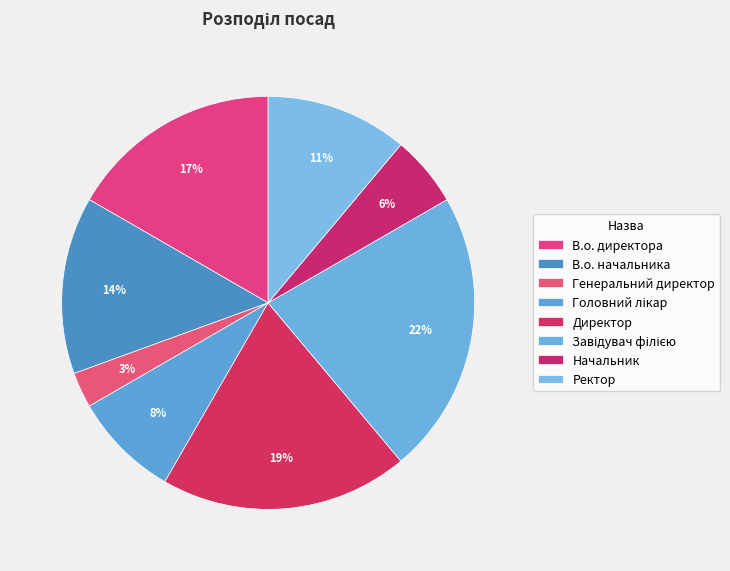

Count the number of slices in the pie.

8